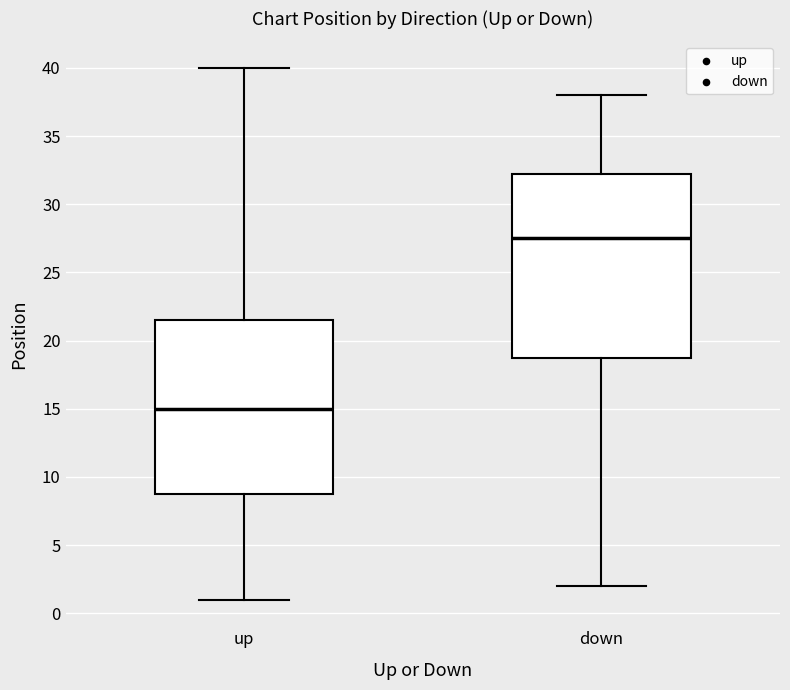

Reading left to right, read every box against the y-axis: the position of its median line, the range the box covers, and the ends of its whiskers. The values are not printed on the chart, so give them approximately, as read against the axis.

up: median 15.0, box 9.0 to 21.5, whiskers 1.0 to 40.0
down: median 27.5, box 19.0 to 32.5, whiskers 2.0 to 38.0